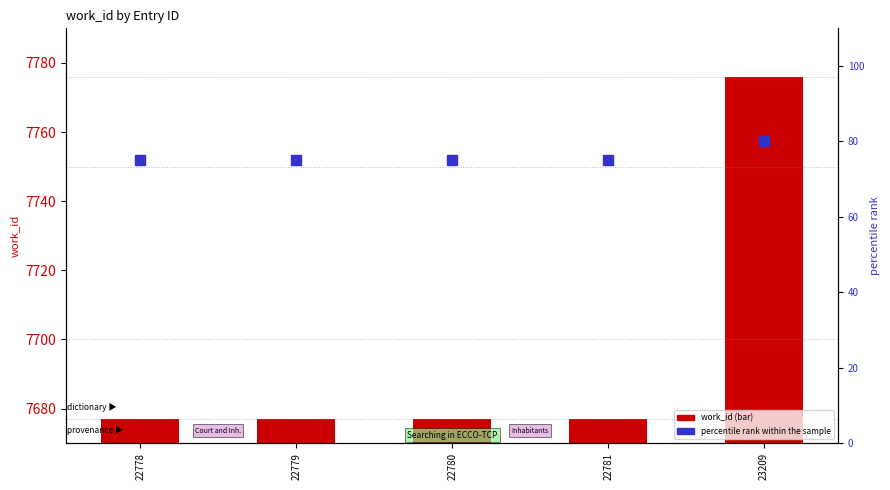

Which series has the widest spread of Y values?

work_id